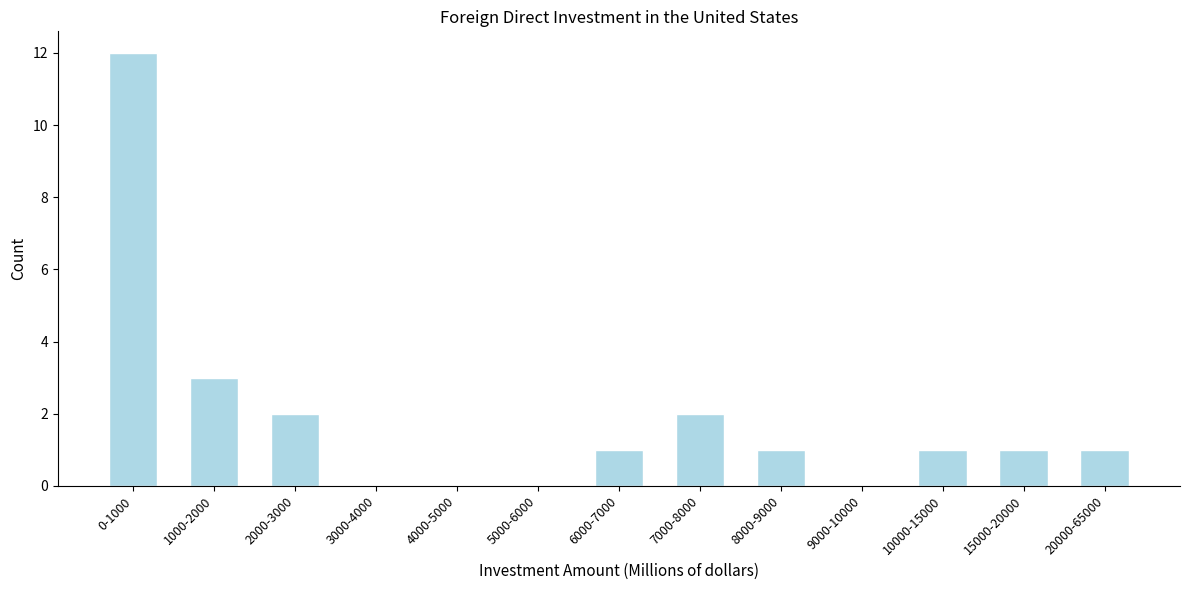

Reading left to right, transcribe all the data shown in this chart.

0-1000=12	1000-2000=3	2000-3000=2	3000-4000=0	4000-5000=0	5000-6000=0	6000-7000=1	7000-8000=2	8000-9000=1	9000-10000=0	10000-15000=1	15000-20000=1	20000-65000=1